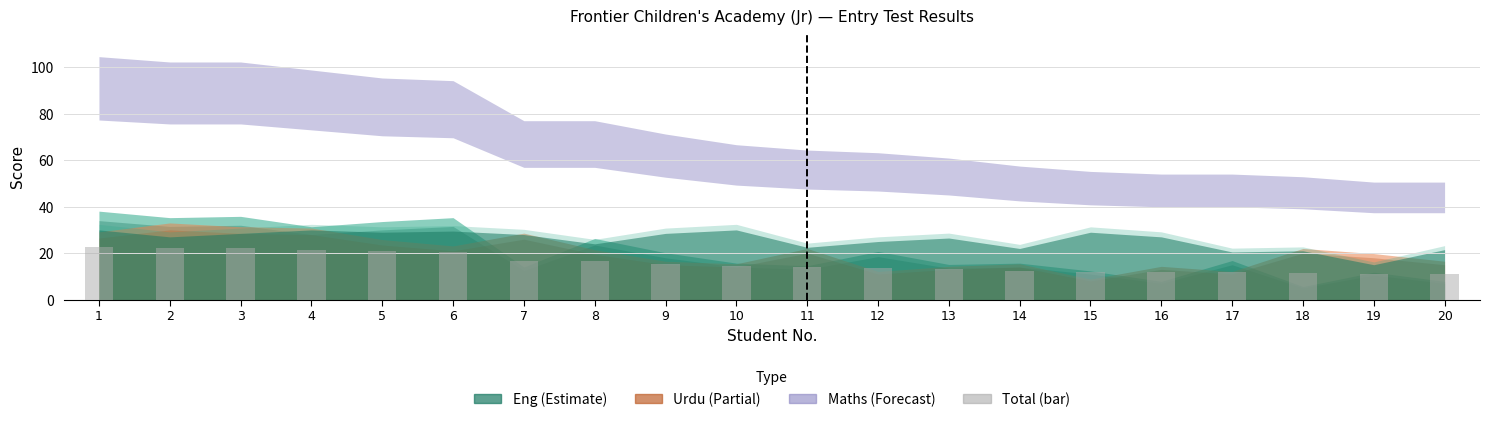

What is the difference between the values at 15 and 18?

0.5